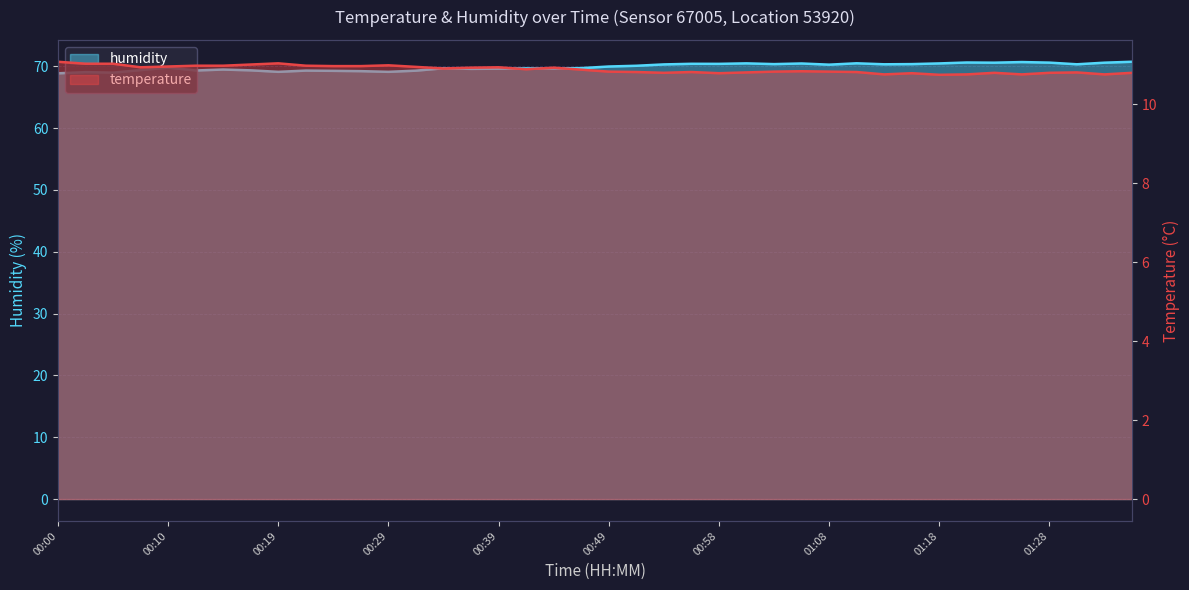

Is it true that temperature equals 11.0 at 00:15?

True